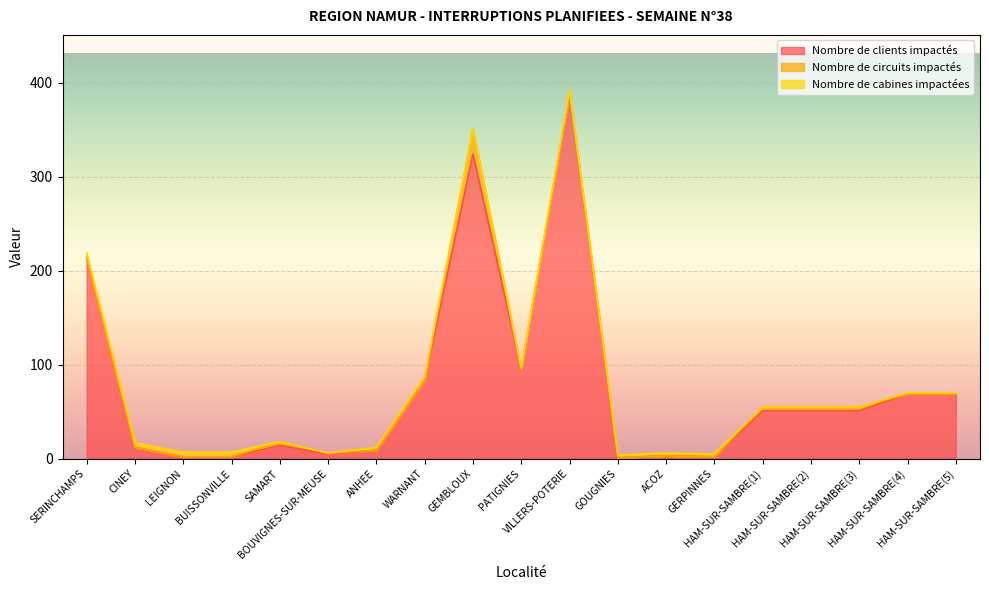

Reading left to right, transcribe all the data shown in this chart.

Nombre de clients impactés: 214	12	2	2	14	5	9	84	324	95	389	1	3	2	51	51	51	69	69
Nombre de circuits impactés: 0	0	0	0	4	1	0	0	27	0	0	0	0	0	4	4	4	0	0
Nombre de cabines impactées: 5	5	5	5	0	0	3	3	0	1	3	3	3	3	0	0	0	1	1